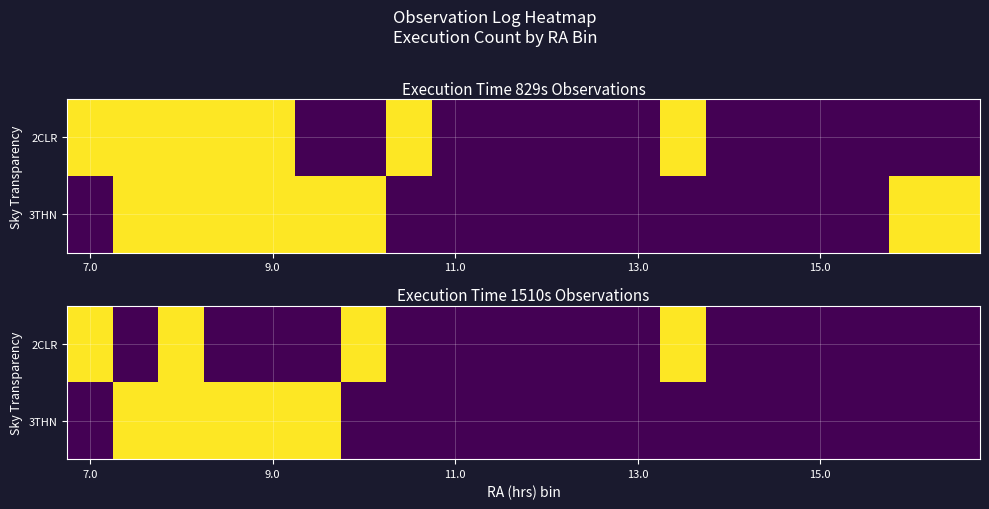

Count the 3THN values in the range 0 to 2.

20